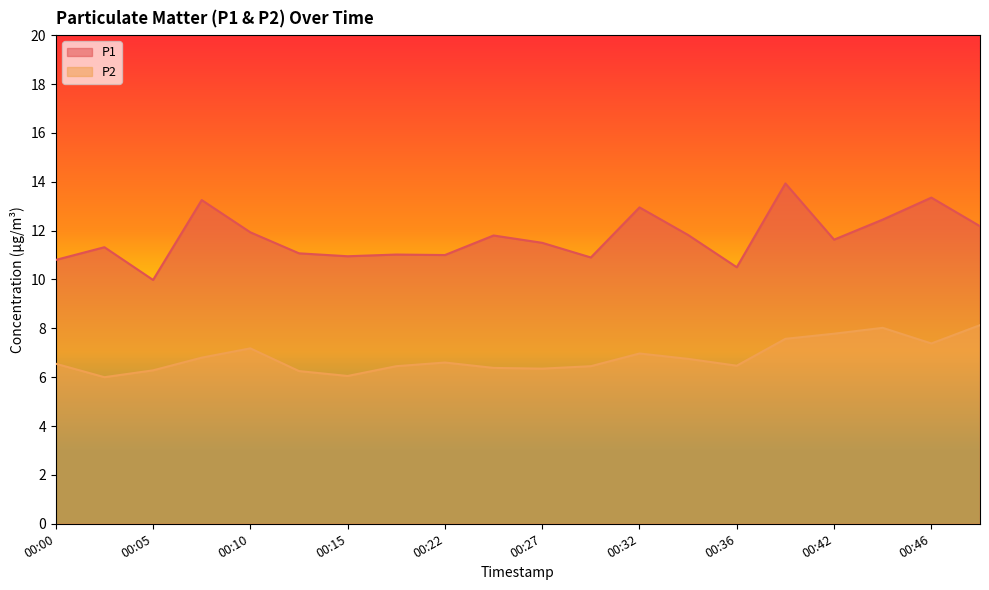

What is the minimum value shown in the chart?

6.0